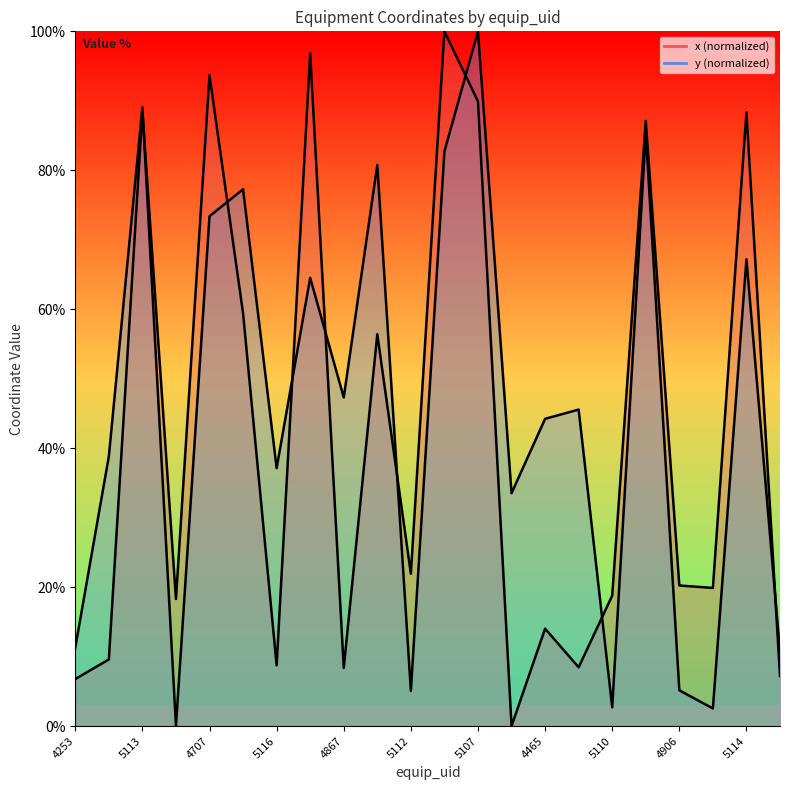

List the labels in order of y curve value, largest first.

12, 4707, 17, 11, 4906, 5112, 4867, 20, 4465, 5110, 15, 14, 5113, 5107, 13, 4253, 21, 18, 5114, 16, 19, 5116